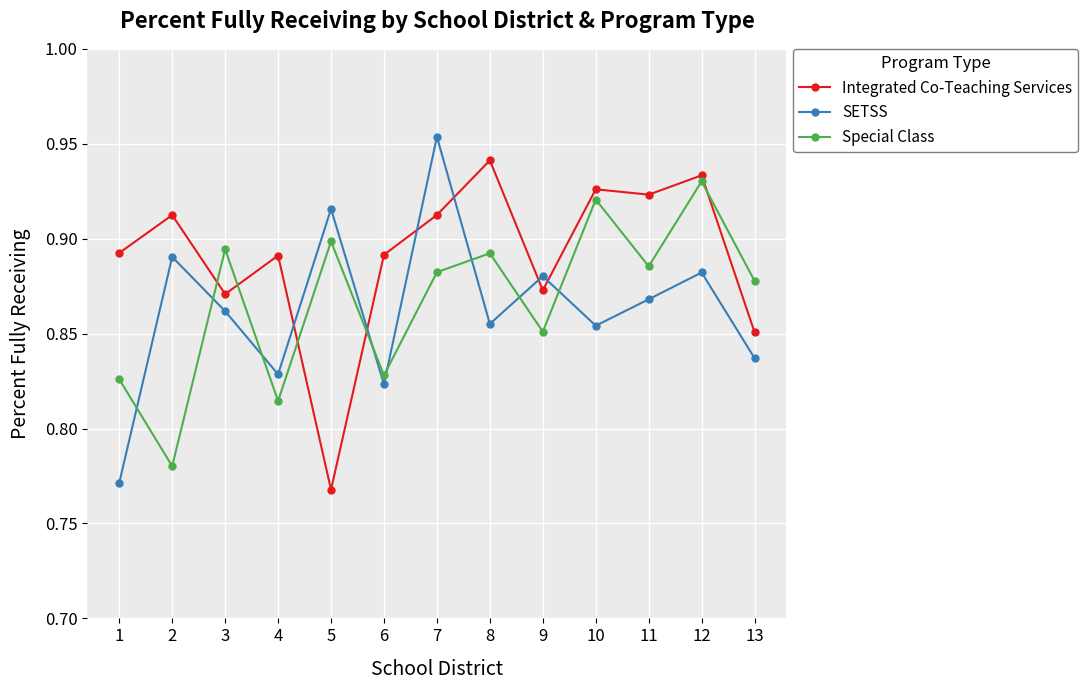

Which category has the lowest value in the Integrated Co-Teaching Services series?

5